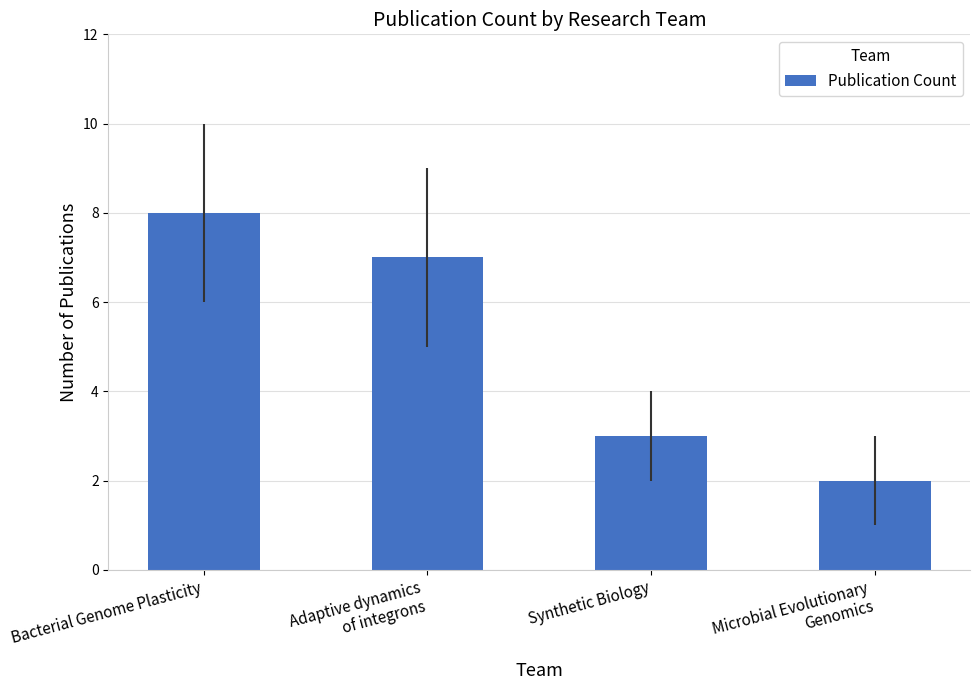

Reading left to right, list all the values displayed in this chart.

Bacterial Genome Plasticity=8	Adaptive dynamics
of integrons=7	Synthetic Biology=3	Microbial Evolutionary
Genomics=2